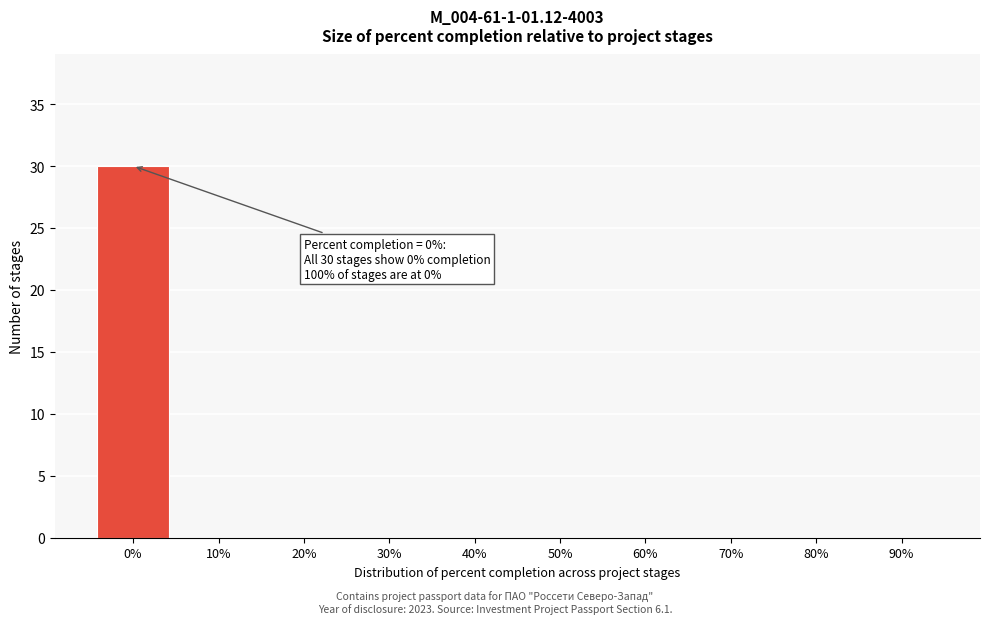

Reading left to right, transcribe all the data shown in this chart.

0%=30	10%=0	20%=0	30%=0	40%=0	50%=0	60%=0	70%=0	80%=0	90%=0